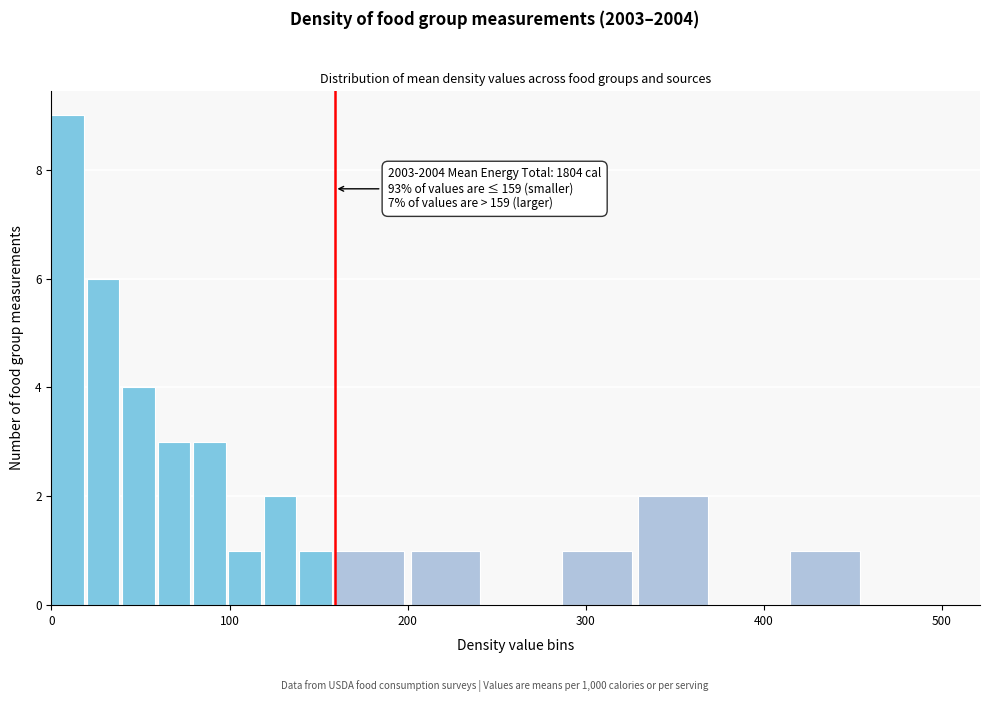

Read against the x-axis, roughly where is the centre of the tallest bar?

10